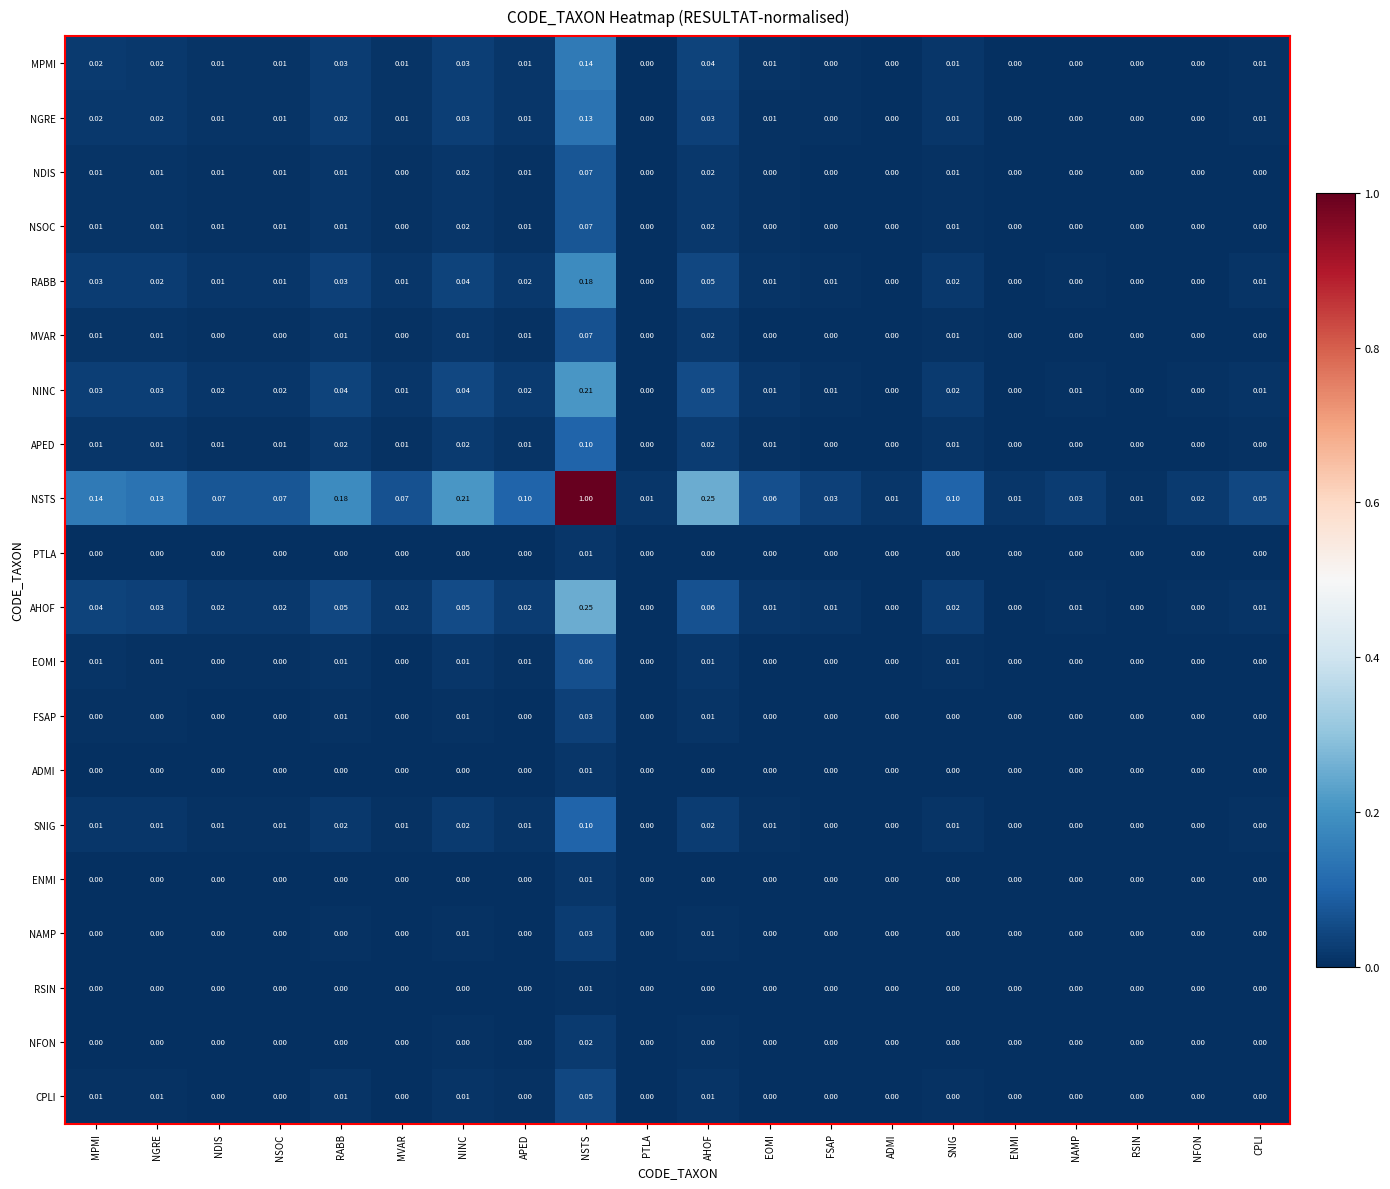

Which series has the largest range (max minus min)?

NSTS